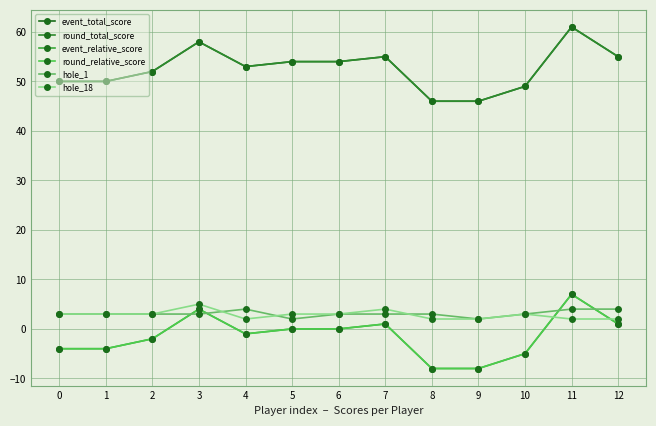

What is the total value across all series at 3?

132